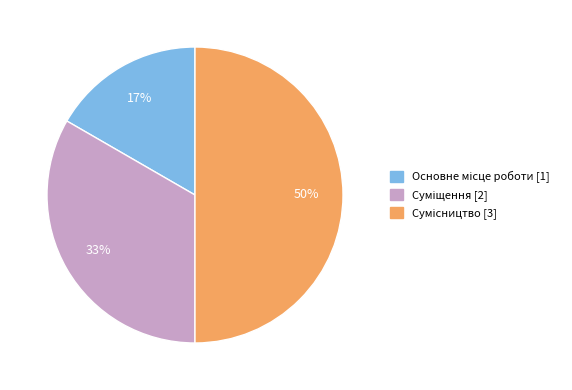

To the nearest percent, what is the average slice percentage?

33%